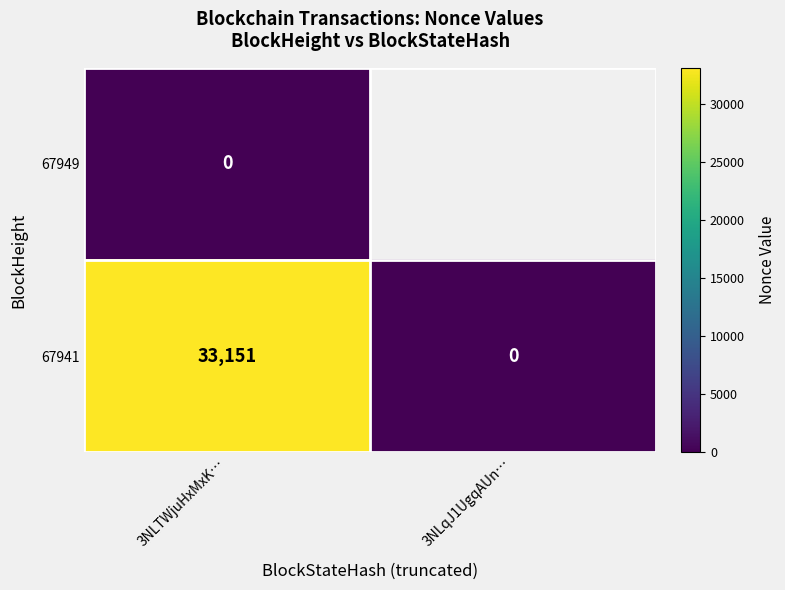

What is the difference between the highest and lowest values at 3NLTWjuHxMxK…?

33151